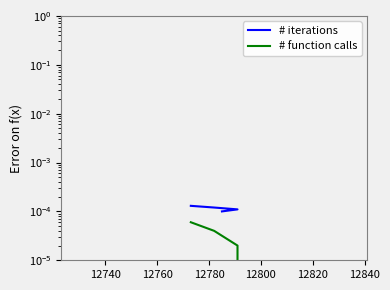

True or false: # function calls has more than 2 points higher than both neighbors.

False